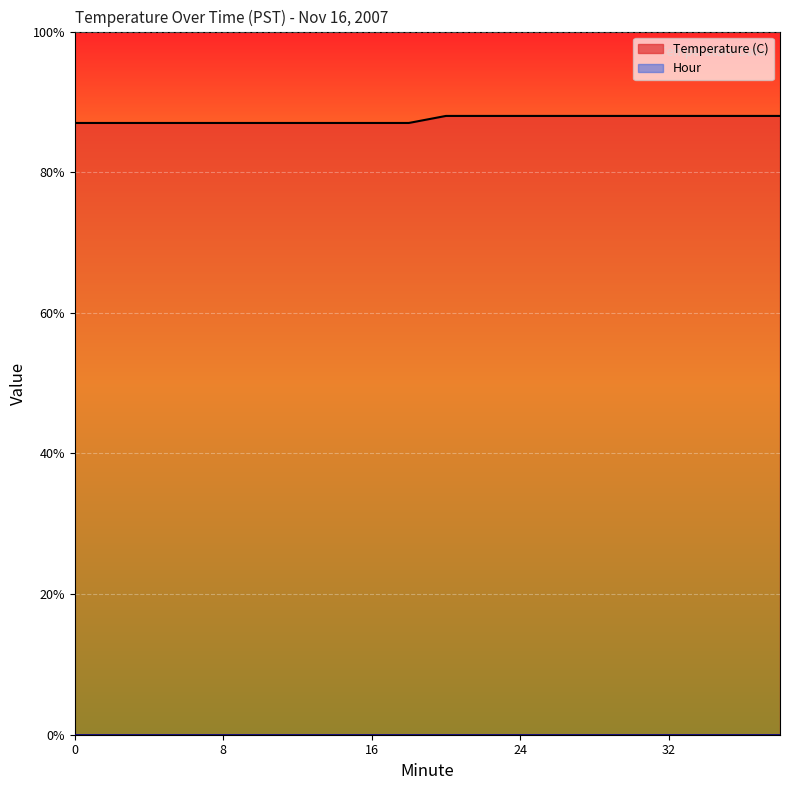

What is the value of the Temperature (C) line point at the 18th from the left?

8.8